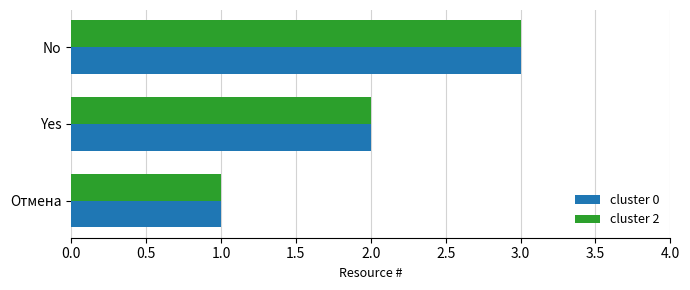

Rank the categories by cluster 2 value from highest to lowest.

No, Yes, Отмена